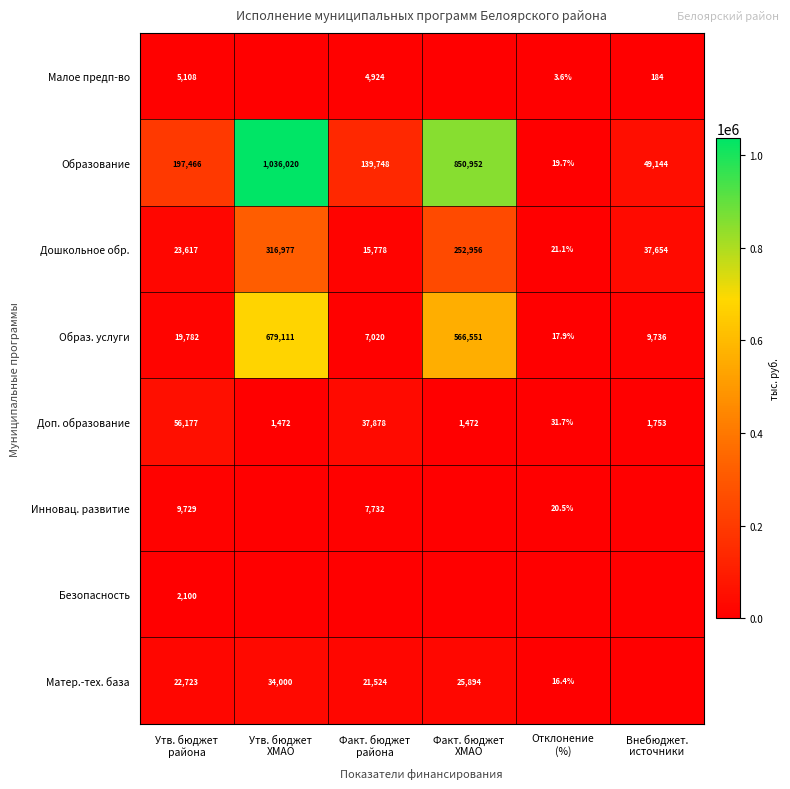

How many values in the Дошкольное обр. series are below 37654?

3